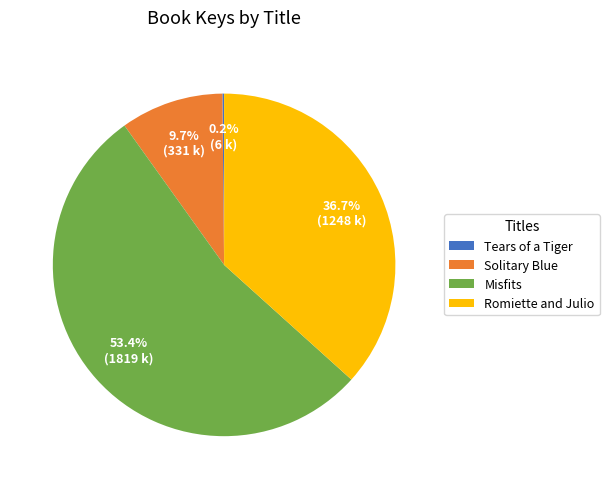

How much of the chart is everything except Solitary Blue?

90.3%